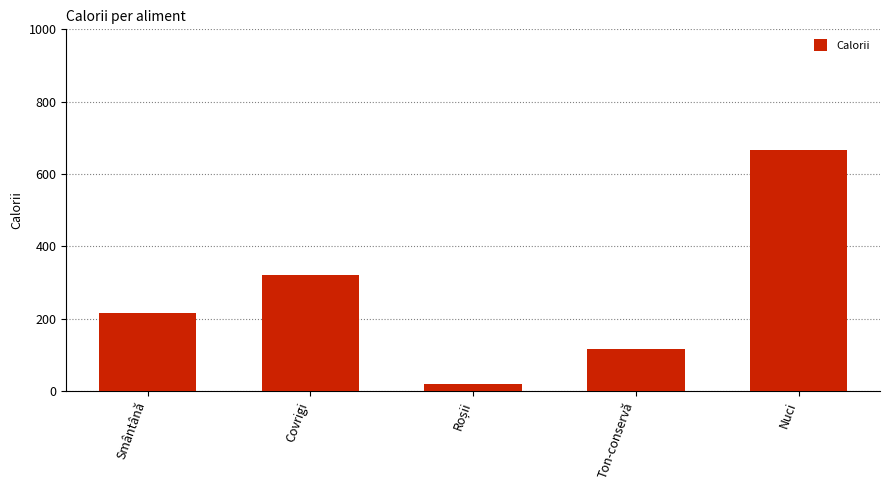

What position from the left is Smântână?

1